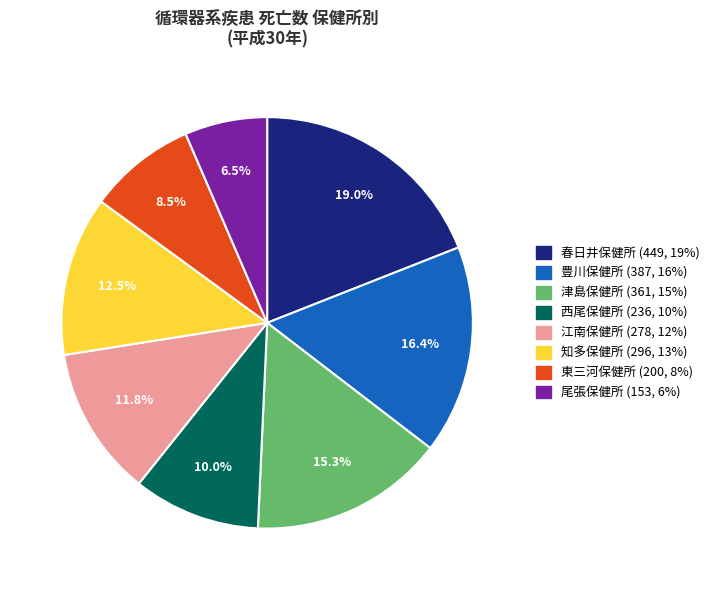

Is there a majority slice in this chart?

No